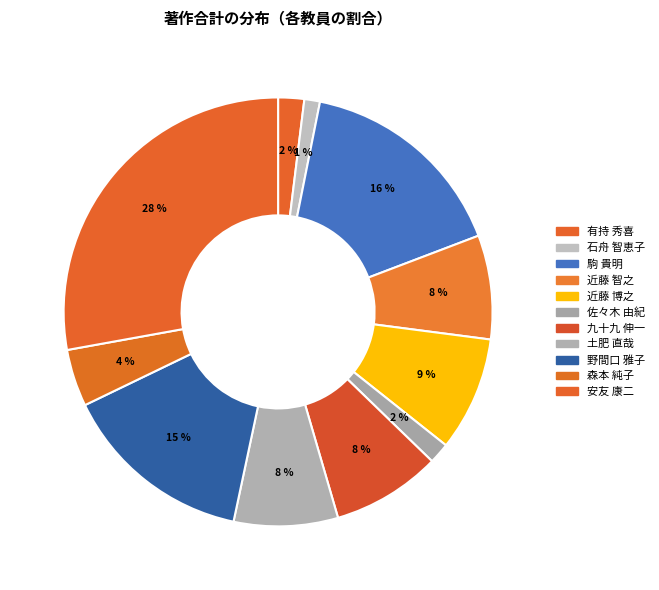

How many slices are in this pie chart?

11